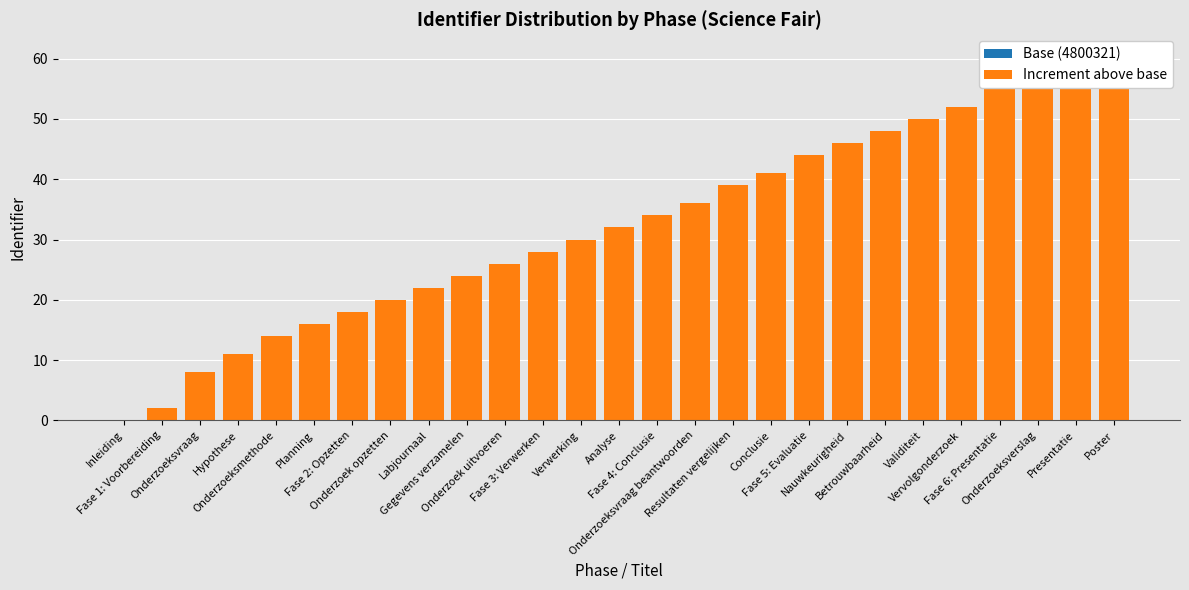

What is the total value across all series at Gegevens verzamelen?

24